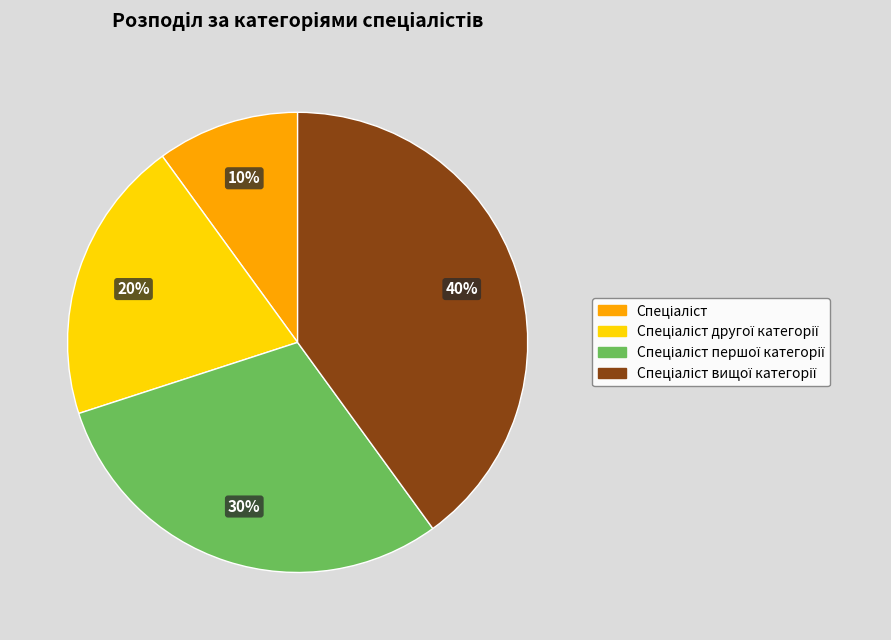

Is there a majority slice in this chart?

No